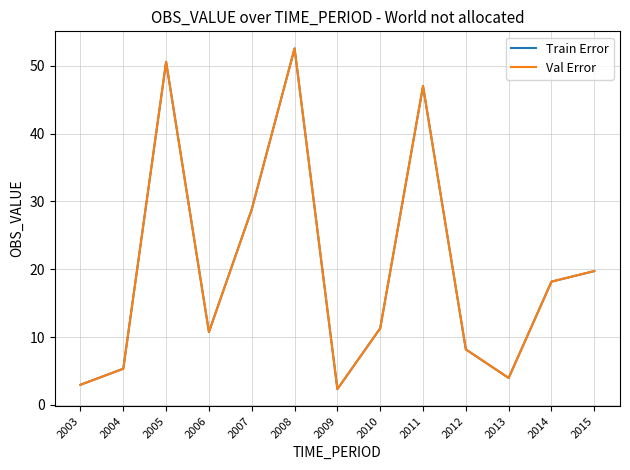

Does the chart have visible grid lines?

Yes